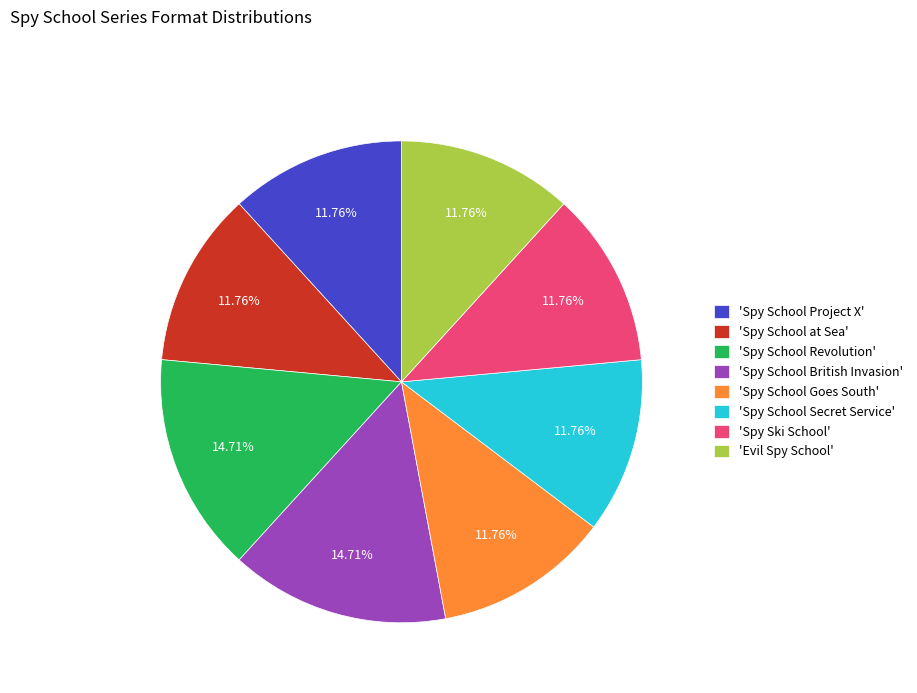

Which has a higher value, 'Spy School at Sea' or 'Spy School British Invasion'?

'Spy School British Invasion'